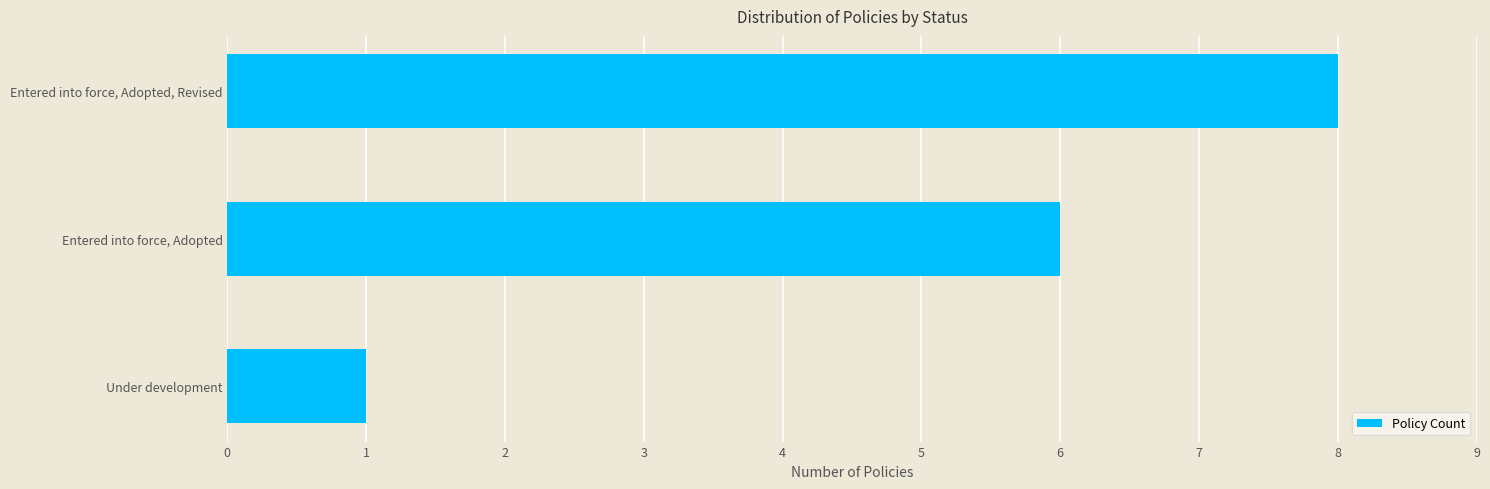

How many series are shown in this chart?

1